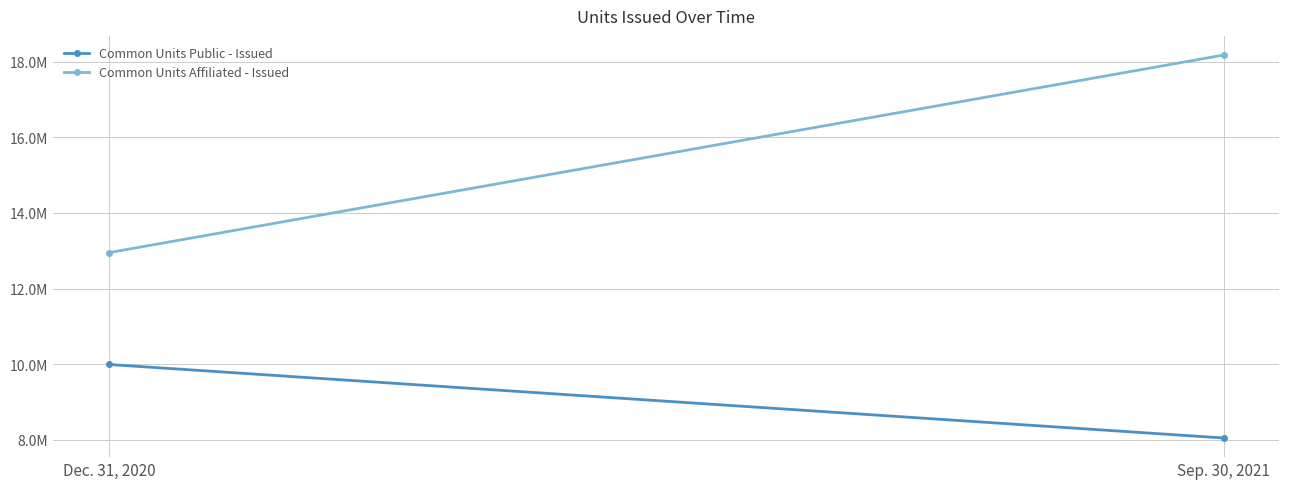

List the labels in order of Common Units Public - Issued value, smallest first.

Sep. 30, 2021, Dec. 31, 2020